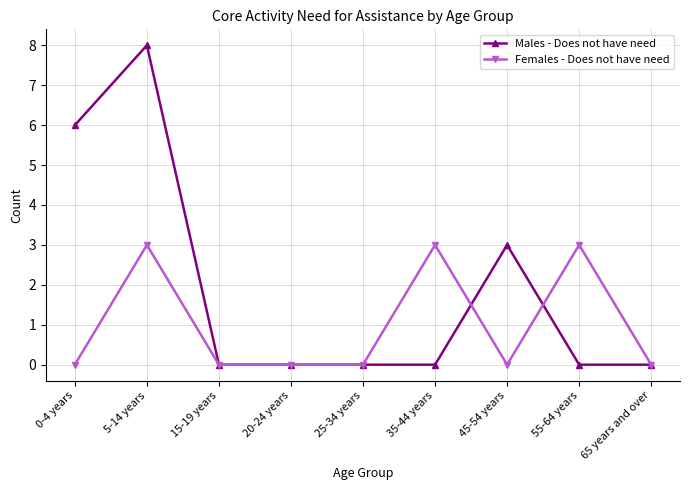

At which label does Males - Does not have need reach its peak?

5-14 years